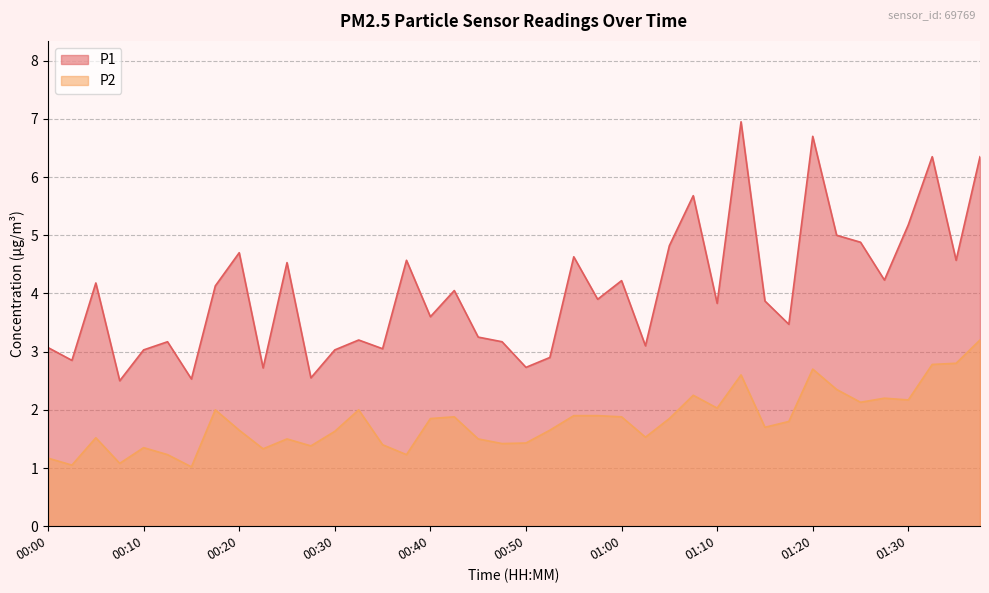

Which series has the largest total across all categories?

P1